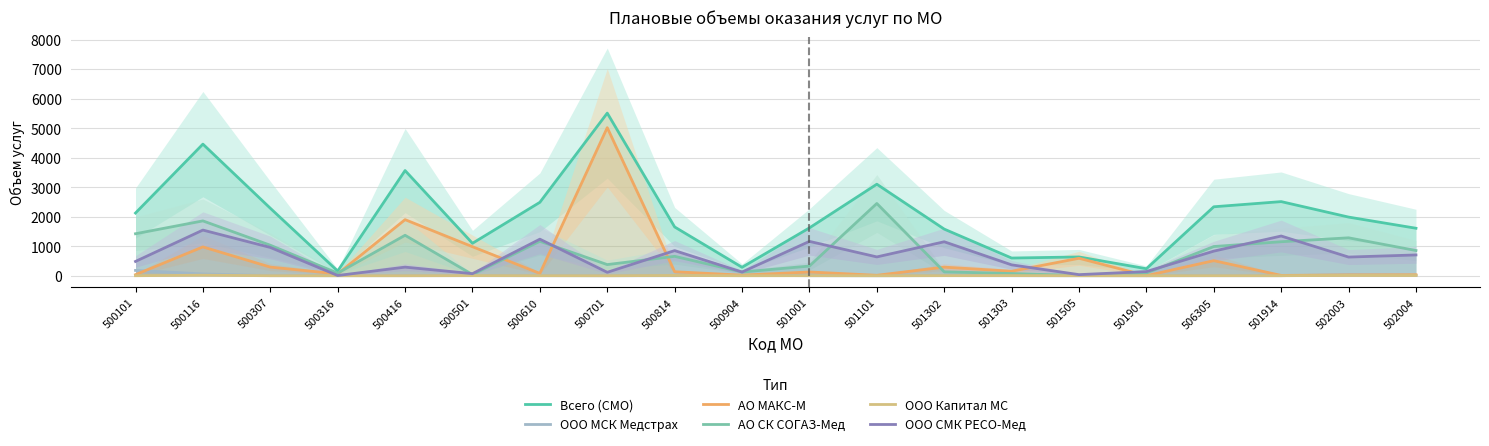

Which series ends up on top after the final intersection of ООО СМК РЕСО-Мед and АО СК СОГАЗ-Мед?

АО СК СОГАЗ-Мед